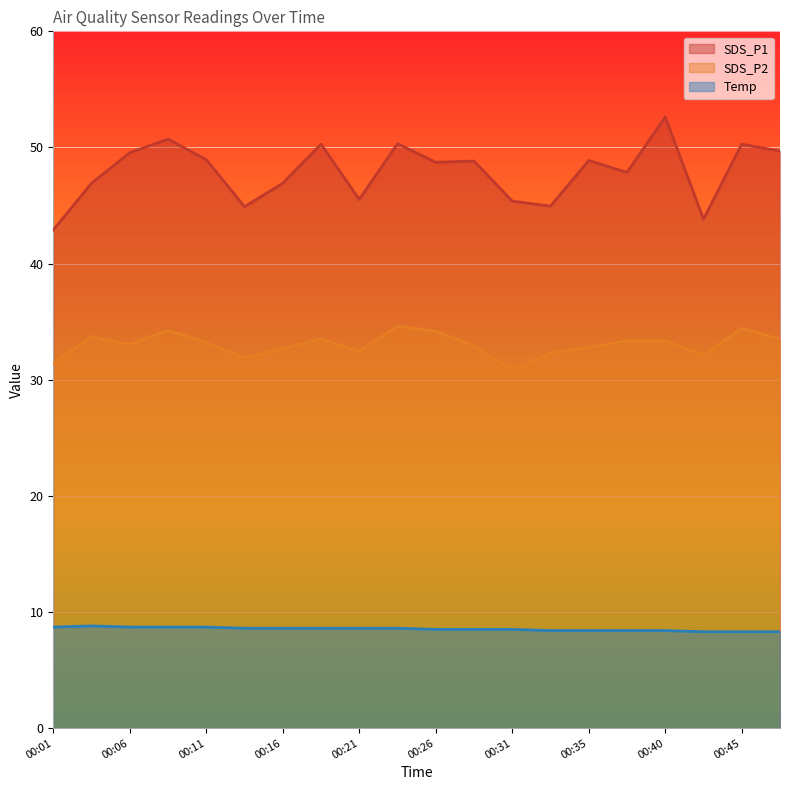

Where is SDS_P2 nearest to the value 32?

00:14